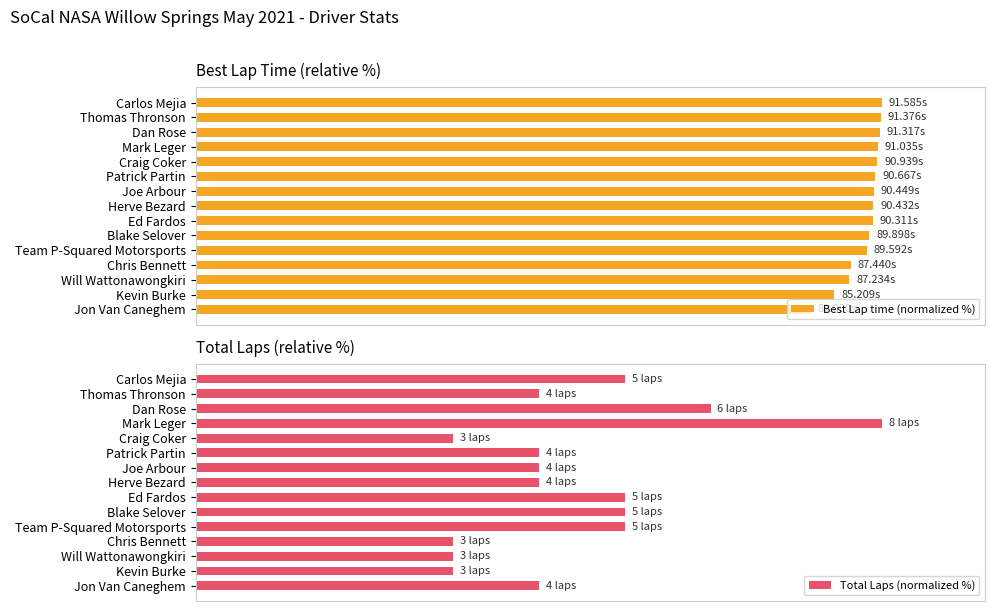

How many data points in Total Laps (normalized %) are above 50?

6